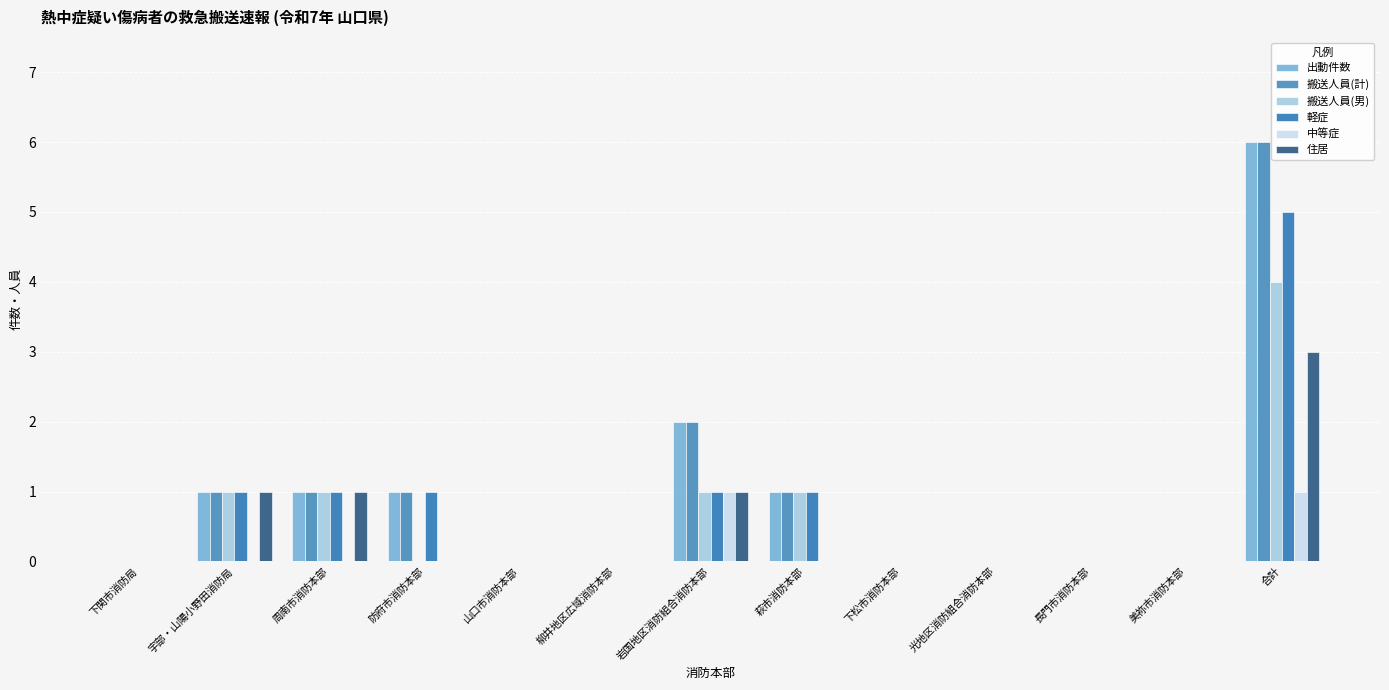

What are all the series names shown in the legend?

出動件数, 搬送人員(計), 搬送人員(男), 軽症, 中等症, 住居